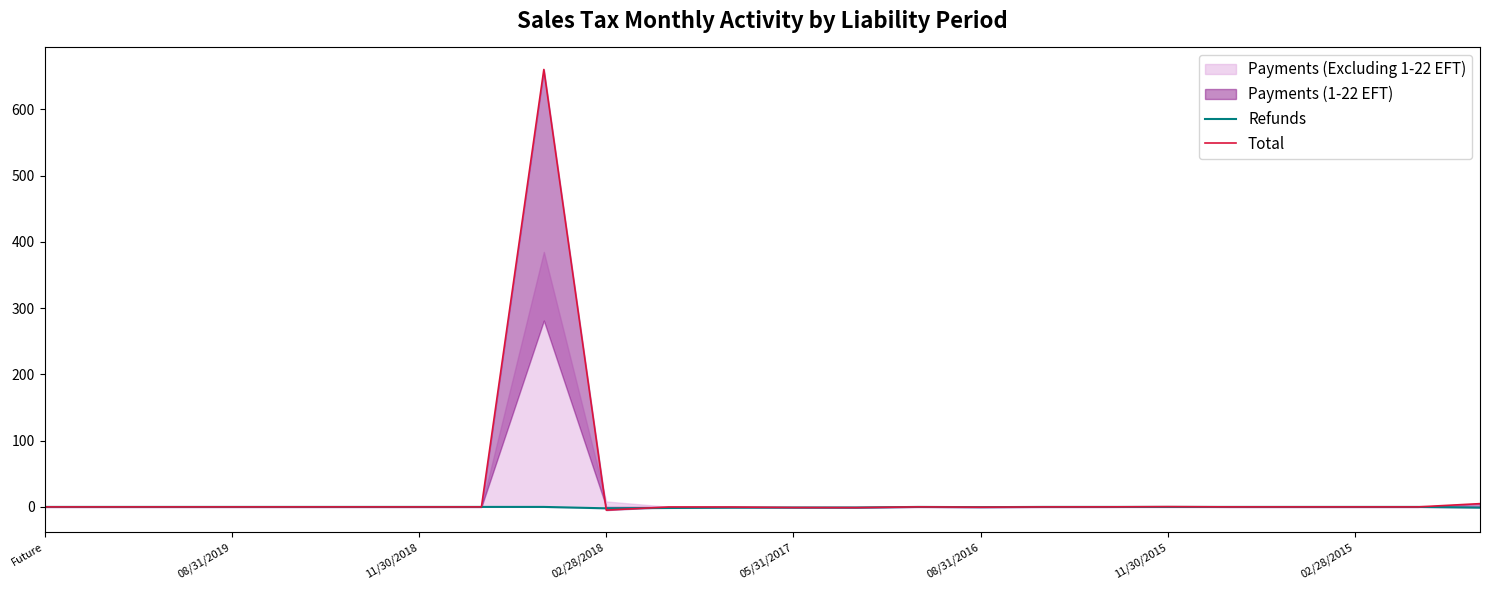

Between 11/30/2018 and 11, which series saw the biggest shift?

Refunds